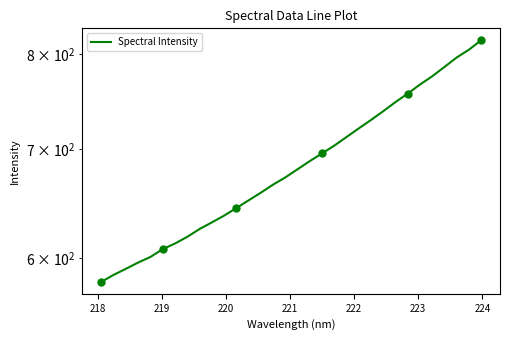

How many lines are shown in the chart?

1